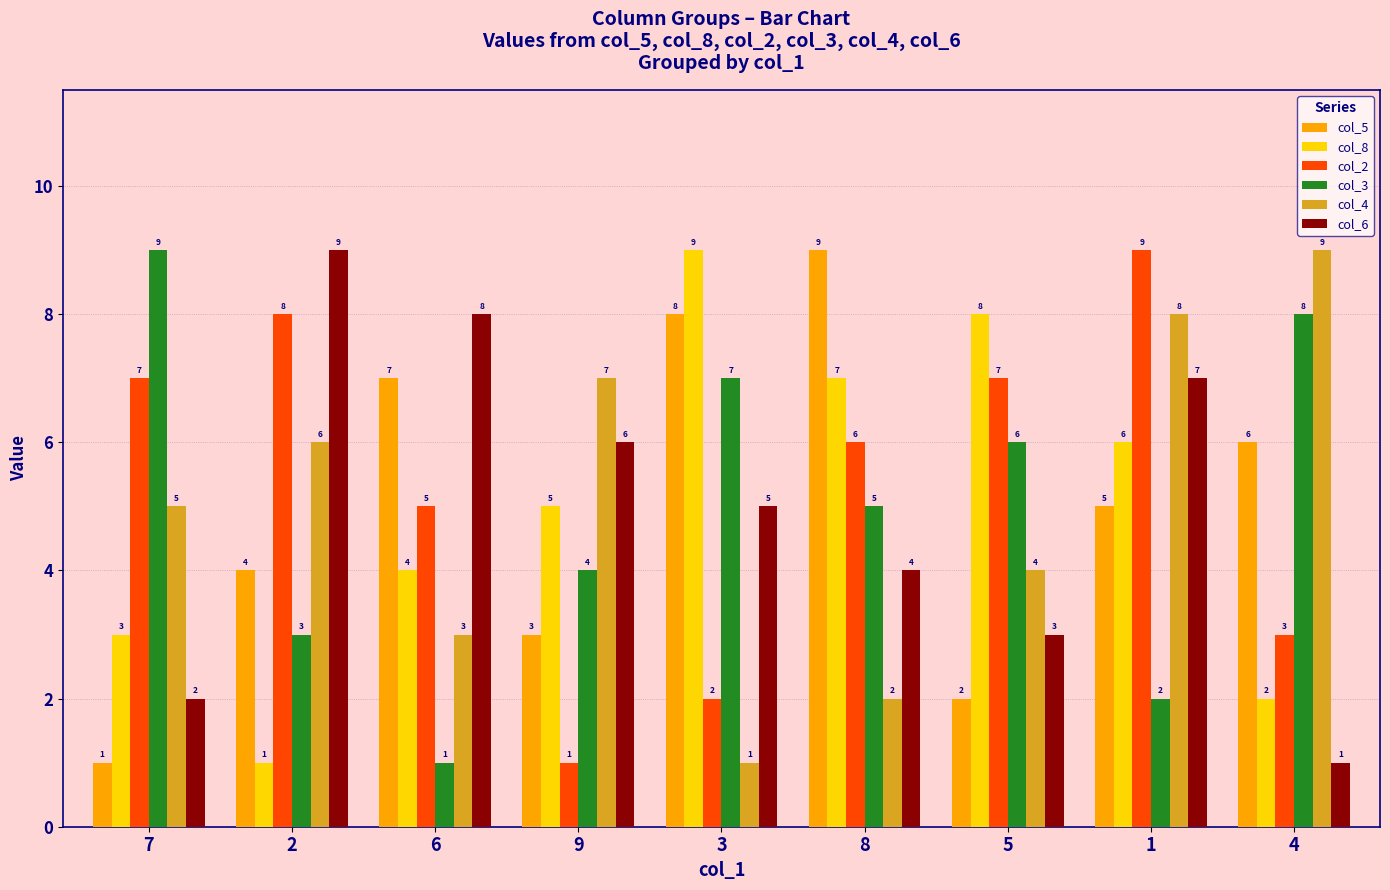

What are all the series names shown in the legend?

col_5, col_8, col_2, col_3, col_4, col_6